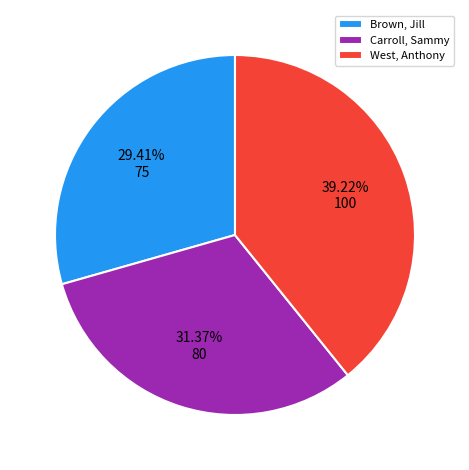

Which slice is the largest?

West, Anthony